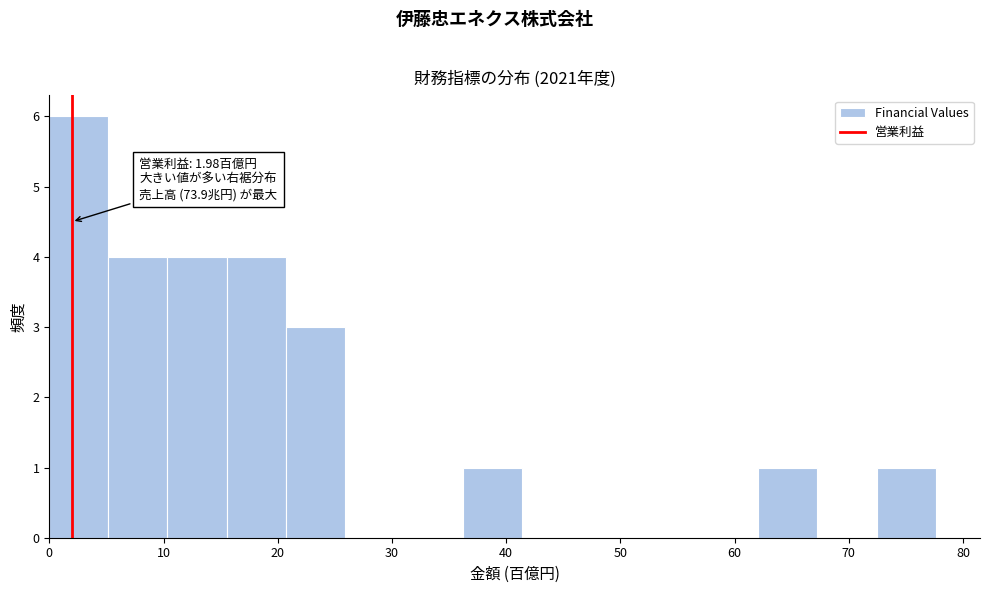

Over which range of the x-axis is the bar tallest?

0 to 5